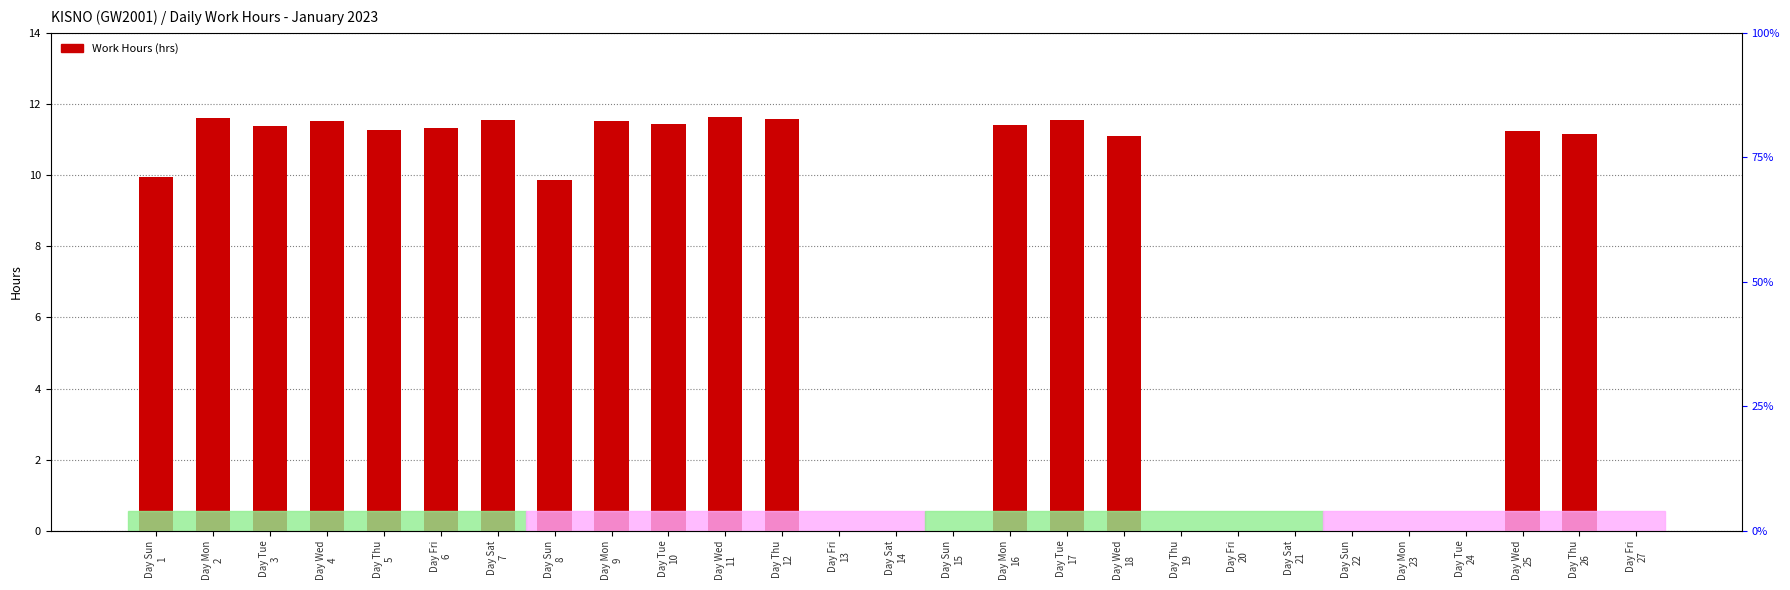

Reading left to right, extract all data points from this chart.

Day Sun
1=9.9	Day Mon
2=11.6	Day Tue
3=11.4	Day Wed
4=11.5	Day Thu
5=11.3	Day Fri
6=11.3	Day Sat
7=11.6	Day Sun
8=9.9	Day Mon
9=11.5	Day Tue
10=11.4	Day Wed
11=11.6	Day Thu
12=11.6	Day Fri
13=0.0	Day Sat
14=0.0	Day Sun
15=0.0	Day Mon
16=11.4	Day Tue
17=11.6	Day Wed
18=11.1	Day Thu
19=0.0	Day Fri
20=0.0	Day Sat
21=0.0	Day Sun
22=0.0	Day Mon
23=0.0	Day Tue
24=0.0	Day Wed
25=11.2	Day Thu
26=11.2	Day Fri
27=0.0